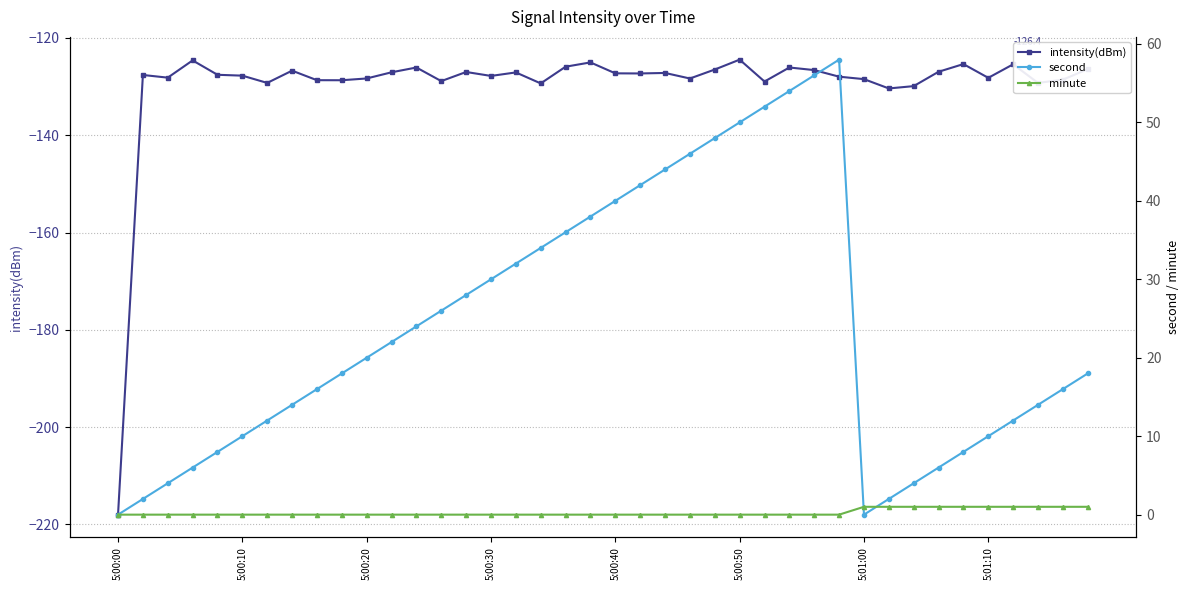

Which category has the lowest value in the second series?

5:00:00